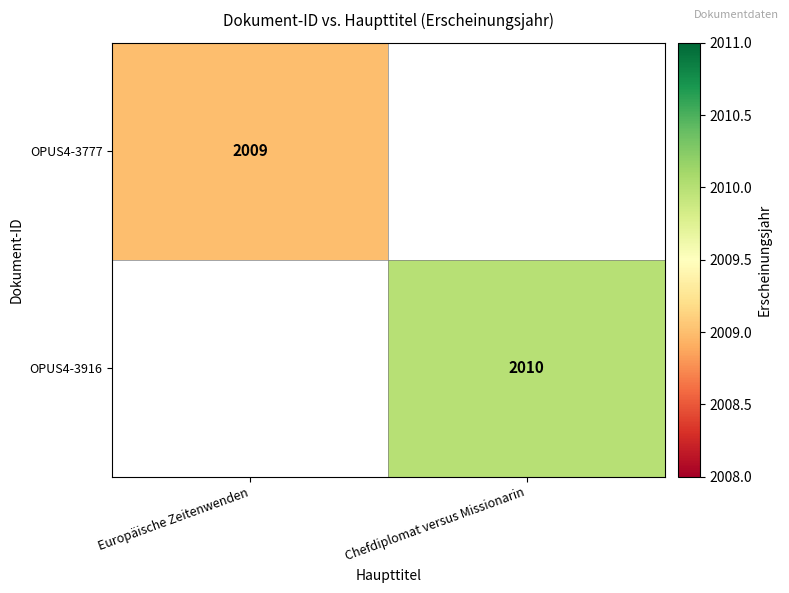

Is the value of OPUS4-3916 at Chefdiplomat versus Missionarin greater than the value of OPUS4-3777 at Europäische Zeitenwenden?

Yes